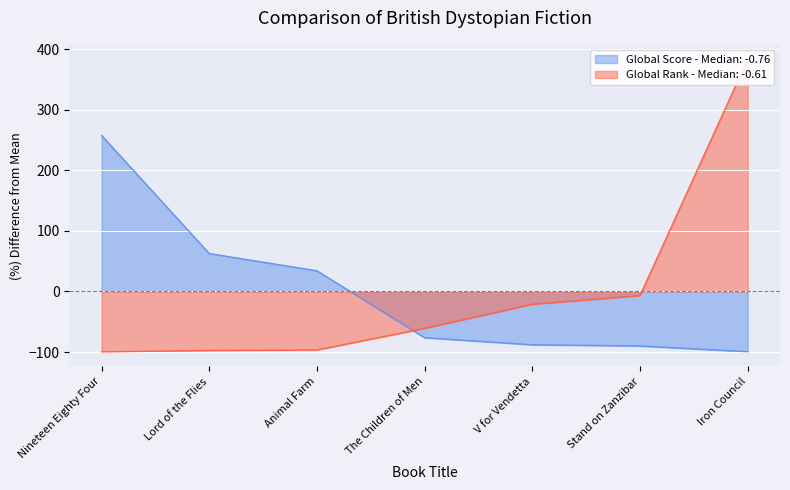

Rank the series by their maximum value, from highest to lowest.

Global Rank, Global Score